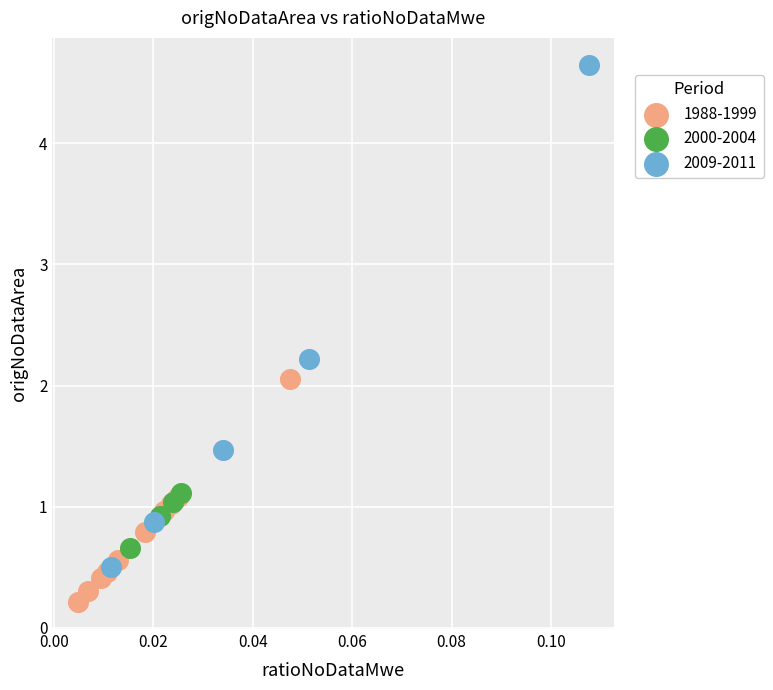

Which series contains the highest Y value?

2009-2011